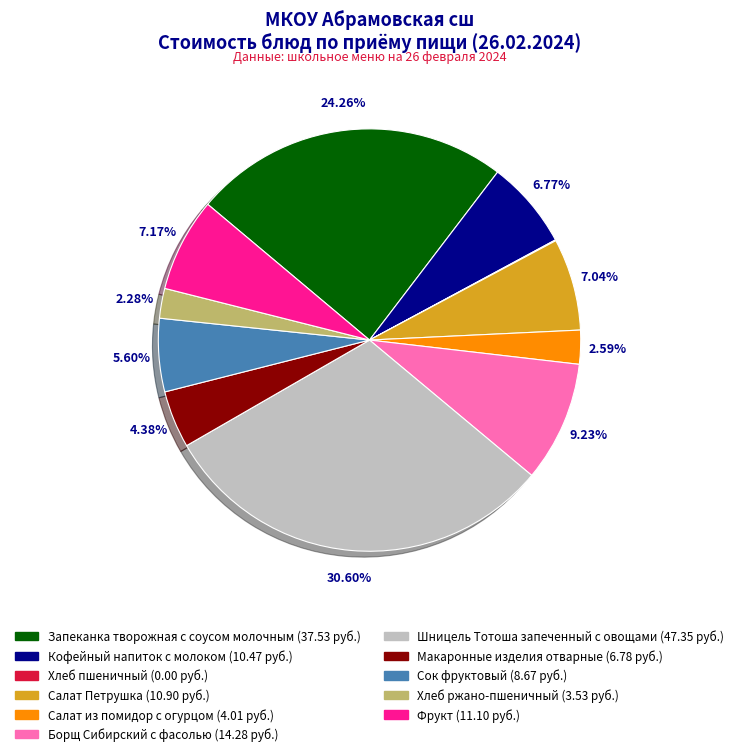

Is there a majority slice in this chart?

No